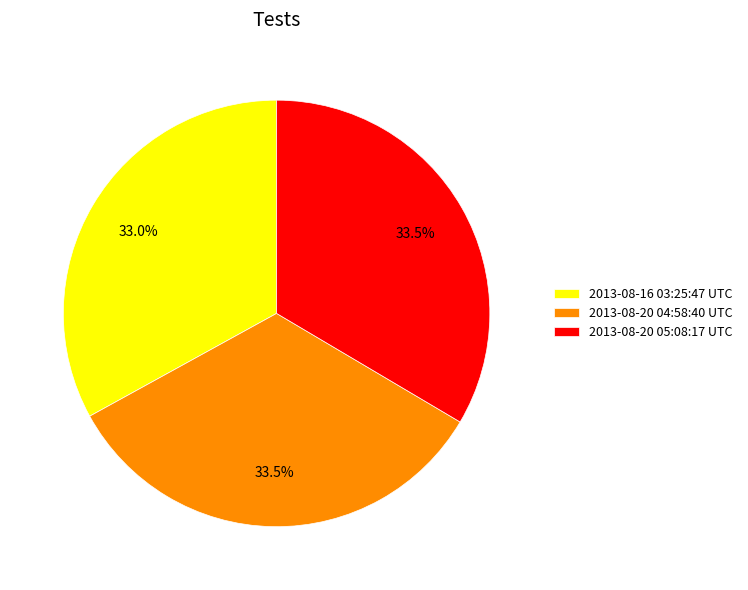

Is it true that 2013-08-16 03:25:47 UTC is 48% of the pie?

False